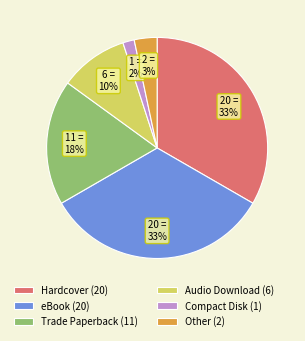

Is it true that Trade Paperback is 18% of the pie?

True